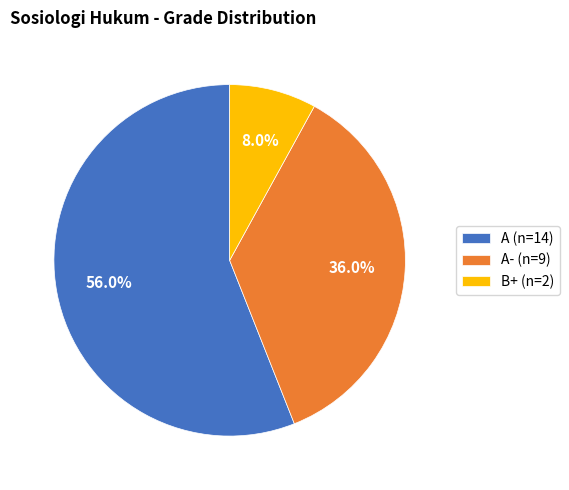

Combined, do A (n=14) and B+ (n=2) account for over 50%?

Yes